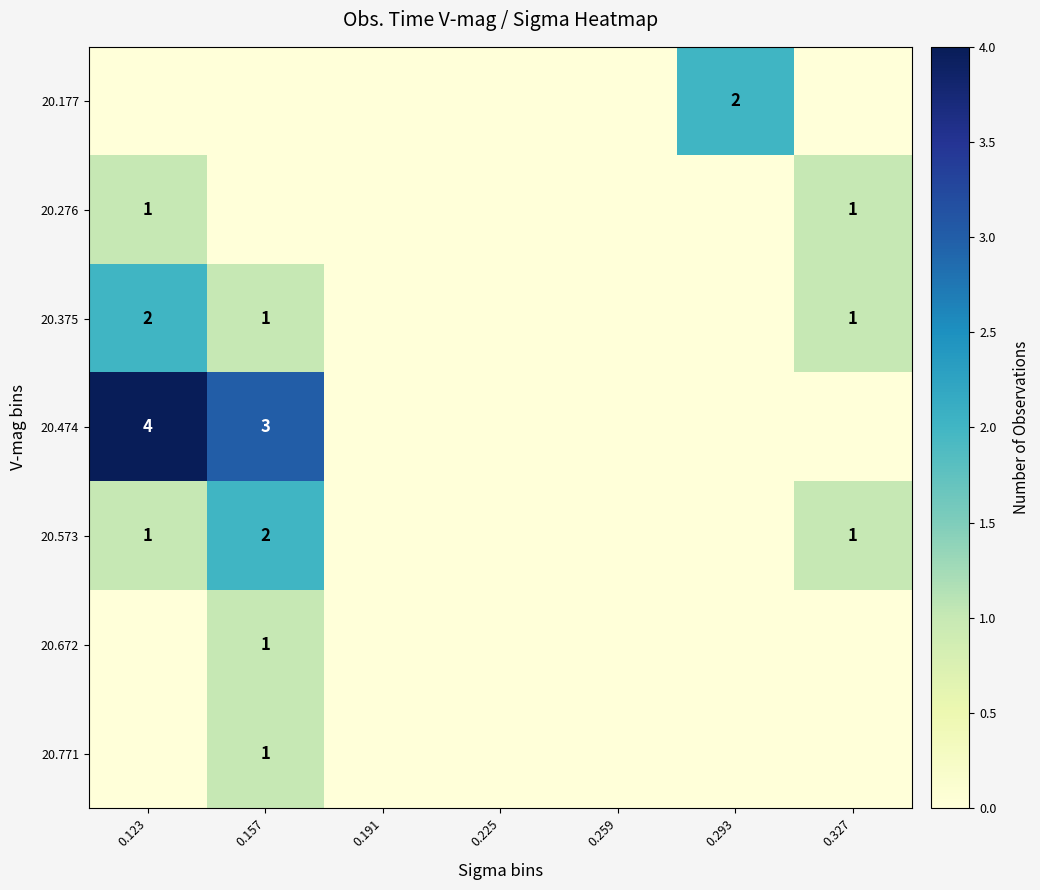

Is it true that 20.474 equals 4 at 0.123?

True